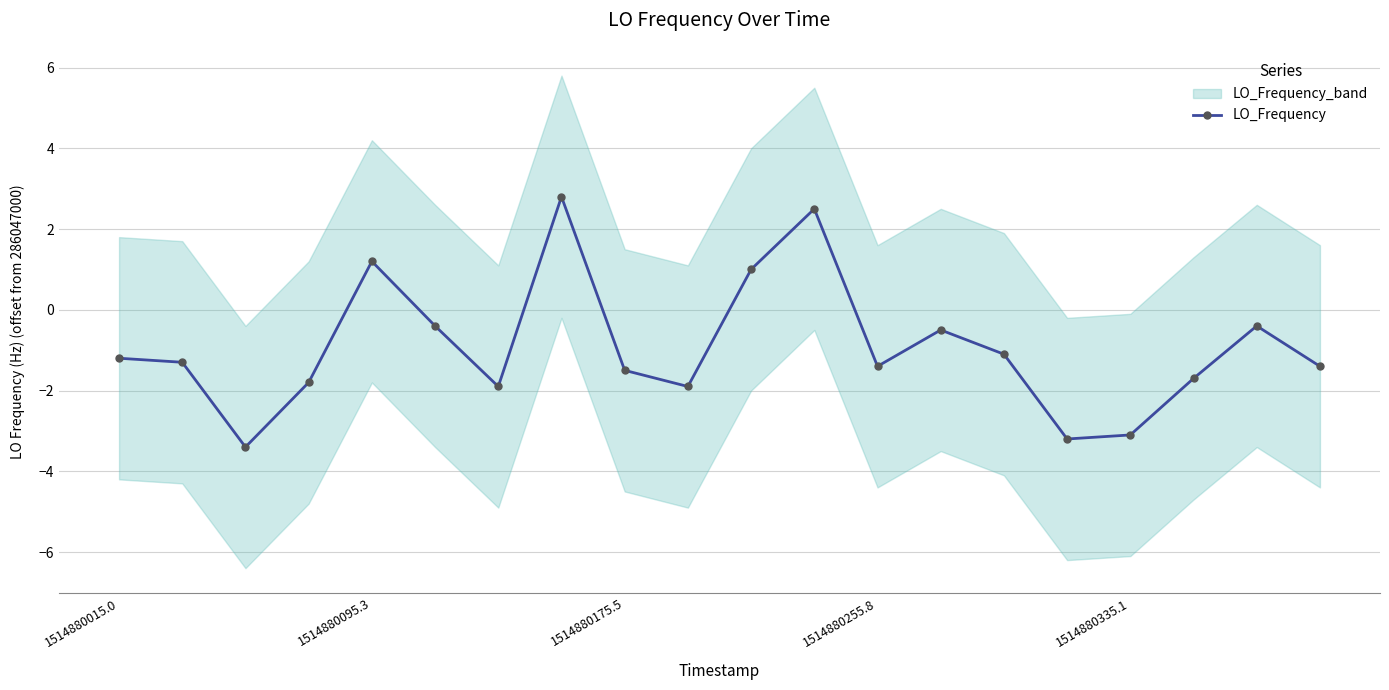

What is the average value?

-0.9